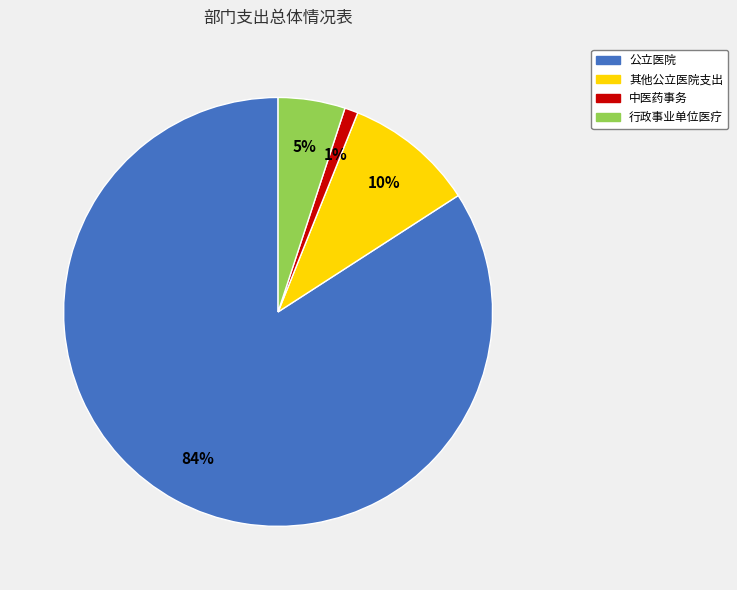

Count the number of slices in the pie.

4